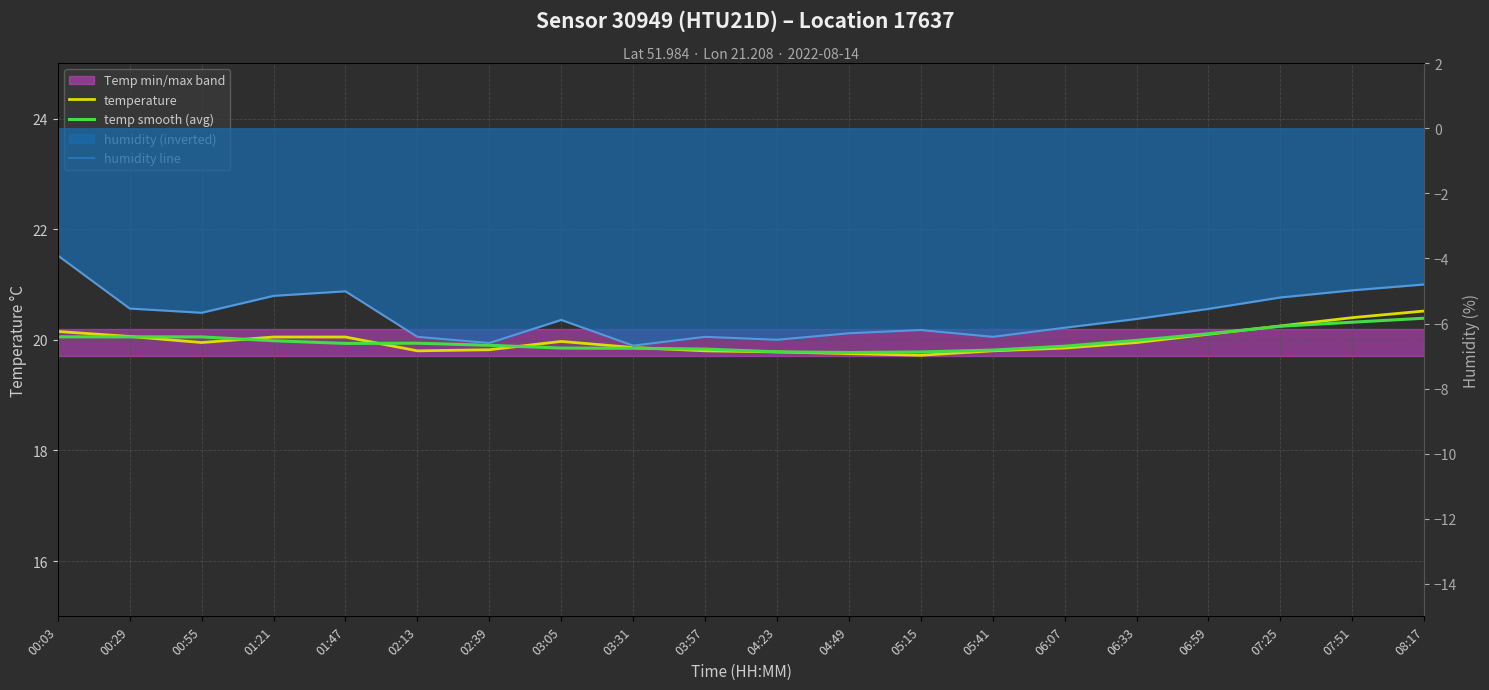

How many data points in humidity line are above -5?

3